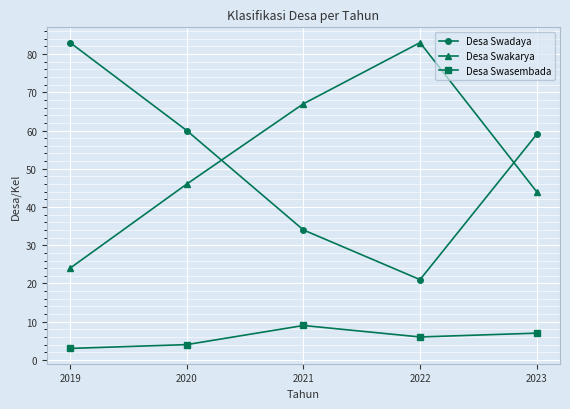

What is the difference between the maximum and minimum values in the Desa Swadaya series?

62